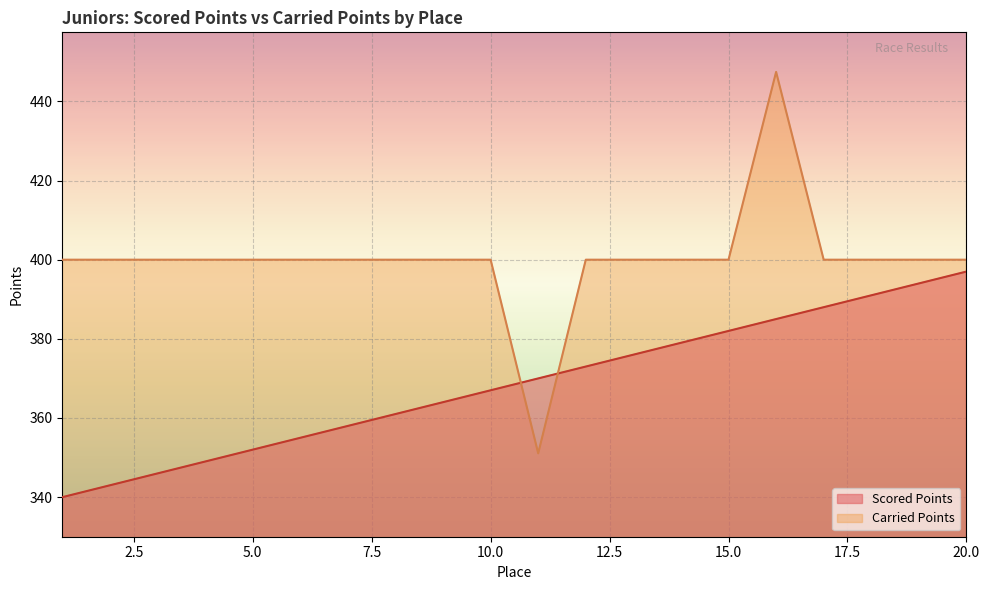

What is the spread (max minus min) of values at 4?

51.0